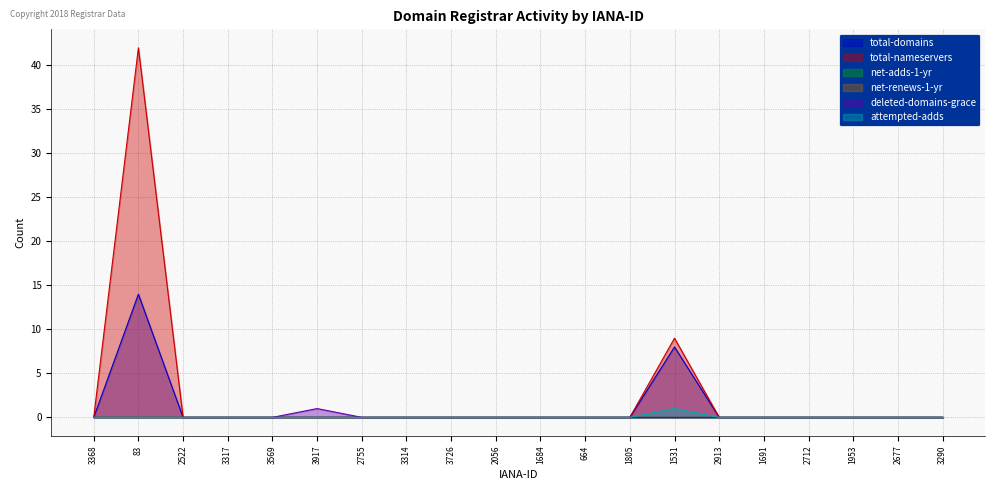

Between 2755 and 1953, which series saw the biggest shift?

total-domains